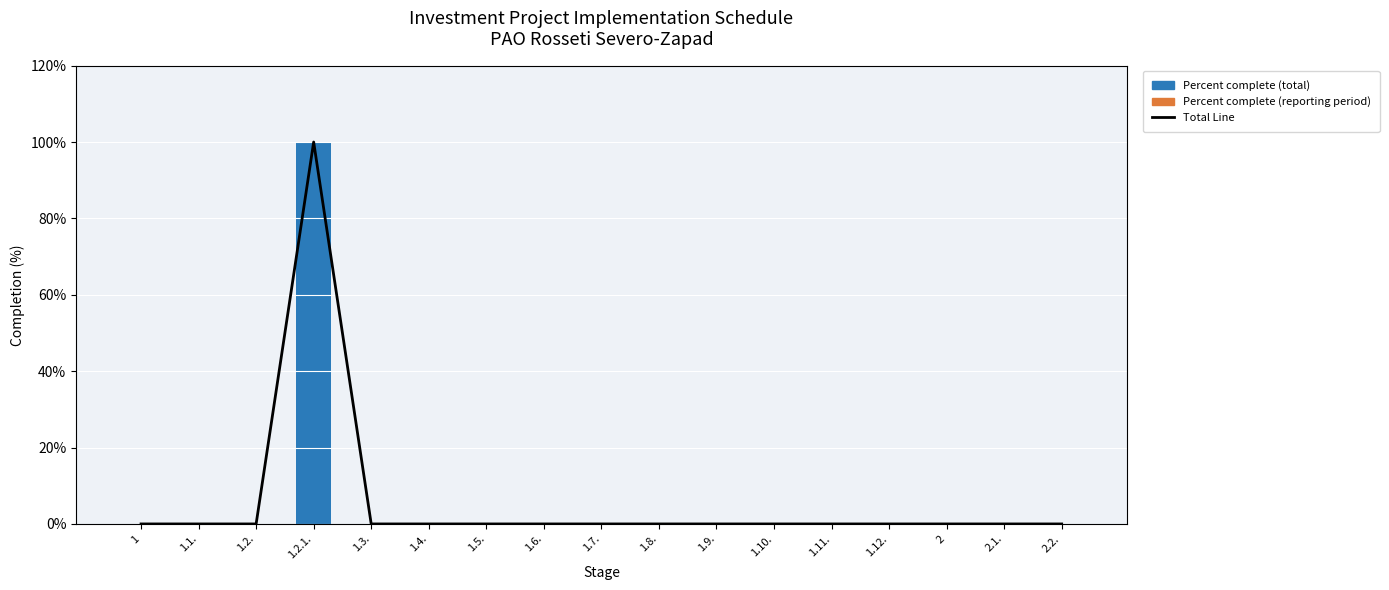

Count the number of categories in the chart.

17